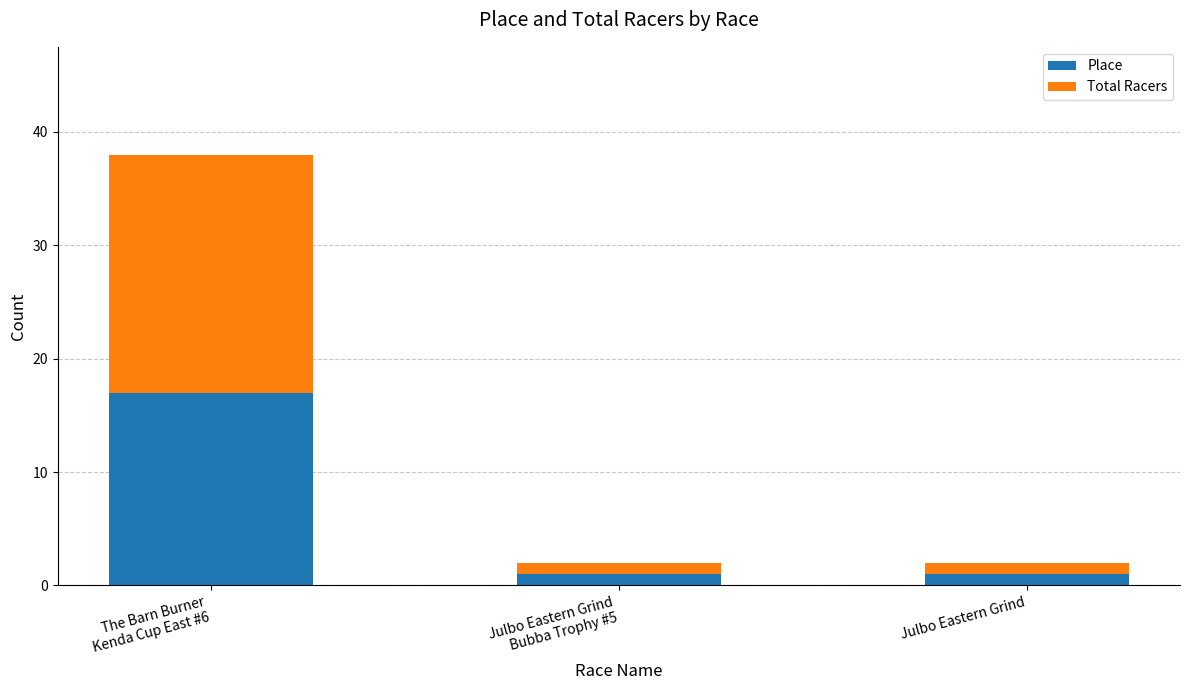

Reading right to left, transcribe the values for Place.

1	1	17